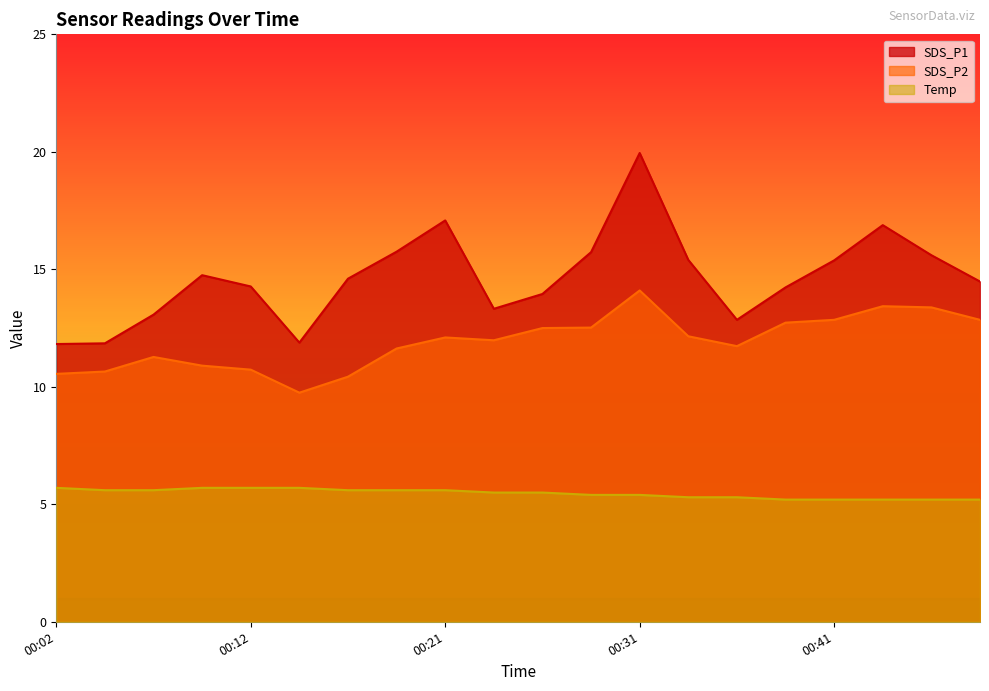

Reading left to right, what are all the values shown in this chart?

SDS_P1: 00:02=11.8	00:04=11.8	00:07=13.1	00:09=14.8	00:12=14.3	00:14=11.9	00:16=14.6	00:19=15.8	00:21=17.1	00:24=13.3	00:26=13.9	00:29=15.7	00:31=19.9	00:33=15.4	00:36=12.8	00:39=14.2	00:41=15.4	00:44=16.9	00:46=15.6	00:48=14.5
SDS_P2: 00:02=10.6	00:04=10.7	00:07=11.3	00:09=10.9	00:12=10.7	00:14=9.8	00:16=10.4	00:19=11.6	00:21=12.1	00:24=12.0	00:26=12.5	00:29=12.5	00:31=14.1	00:33=12.2	00:36=11.7	00:39=12.7	00:41=12.8	00:44=13.4	00:46=13.4	00:48=12.8
Temp: 00:02=5.7	00:04=5.6	00:07=5.6	00:09=5.7	00:12=5.7	00:14=5.7	00:16=5.6	00:19=5.6	00:21=5.6	00:24=5.5	00:26=5.5	00:29=5.4	00:31=5.4	00:33=5.3	00:36=5.3	00:39=5.2	00:41=5.2	00:44=5.2	00:46=5.2	00:48=5.2